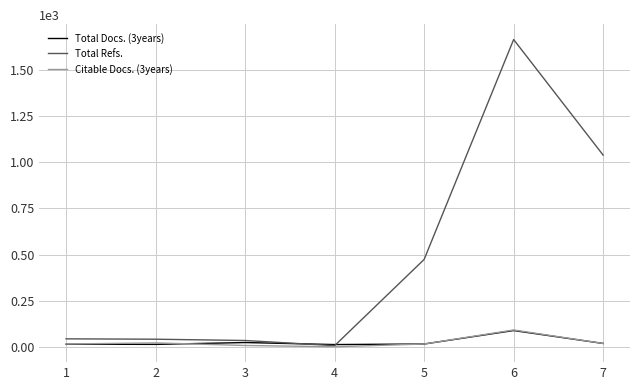

At which category is the sum across all series the highest?

6